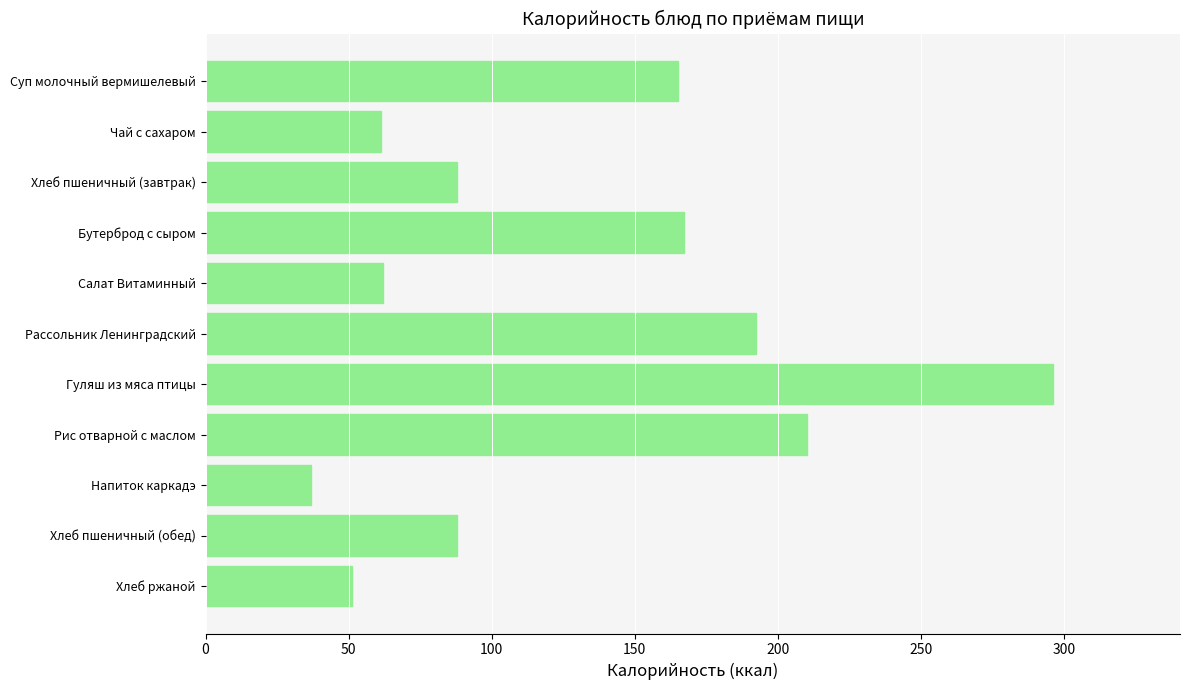

What is the value of the 7th bar from the top?

296.1